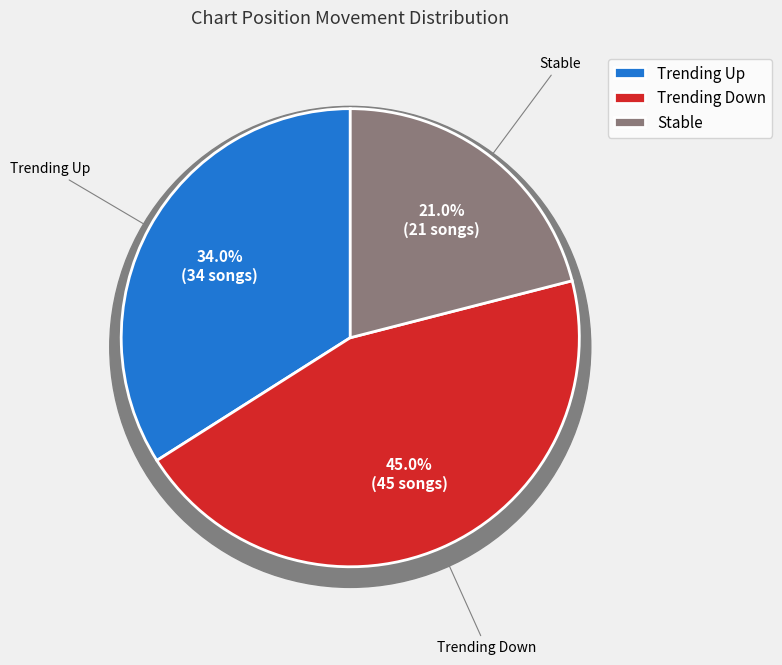

Does - represent more than half of the total?

No